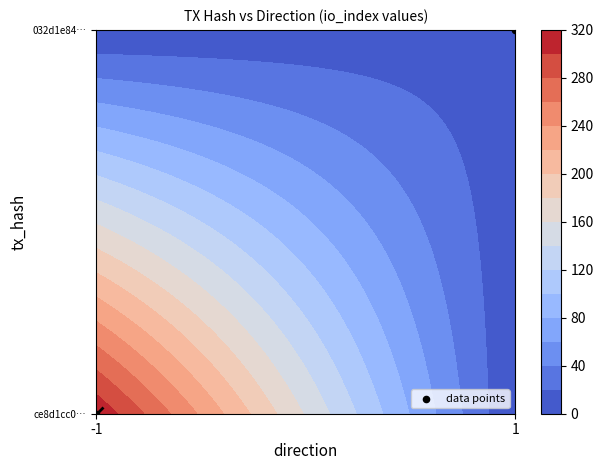

At which category does the chart reach its minimum across all series?

-1